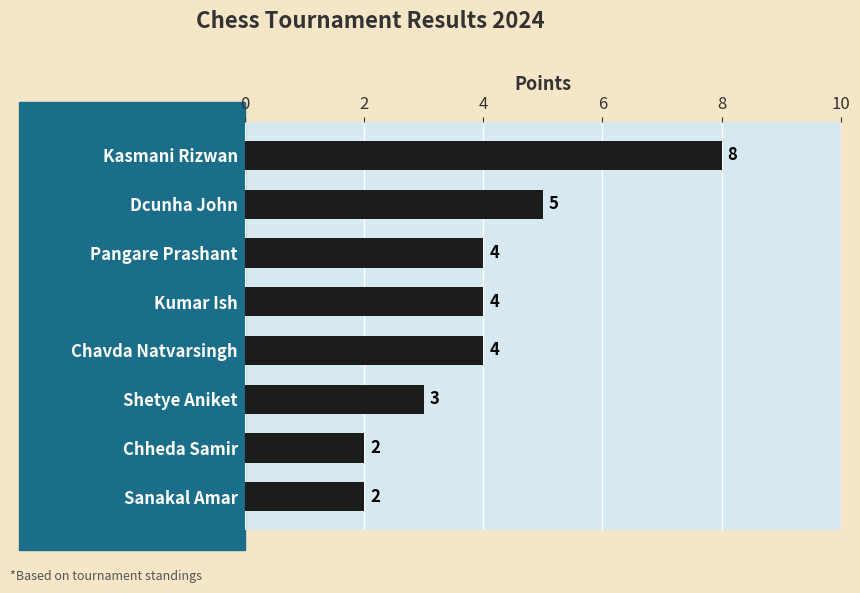

Reading top to bottom, what are all the values shown in this chart?

Kasmani Rizwan=8	Dcunha John=5	Pangare Prashant=4	Kumar Ish=4	Chavda Natvarsingh=4	Shetye Aniket=3	Chheda Samir=2	Sanakal Amar=2